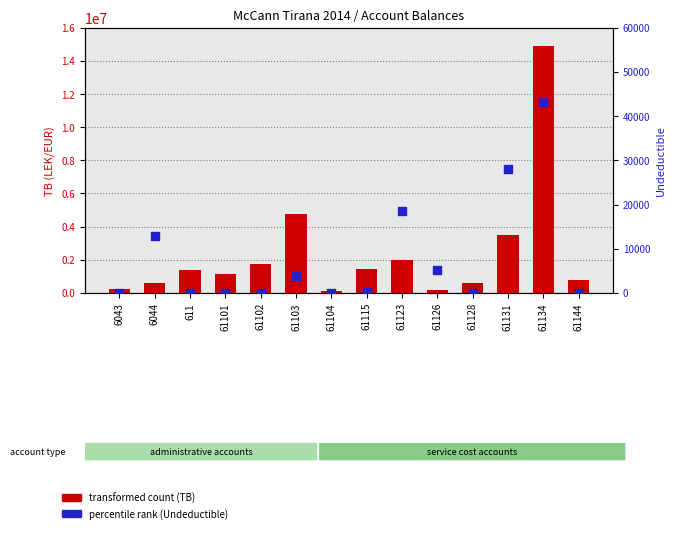

Is the value of percentile rank (Undeductible) at 6043 greater than the value of transformed count (TB) at 61104?

No